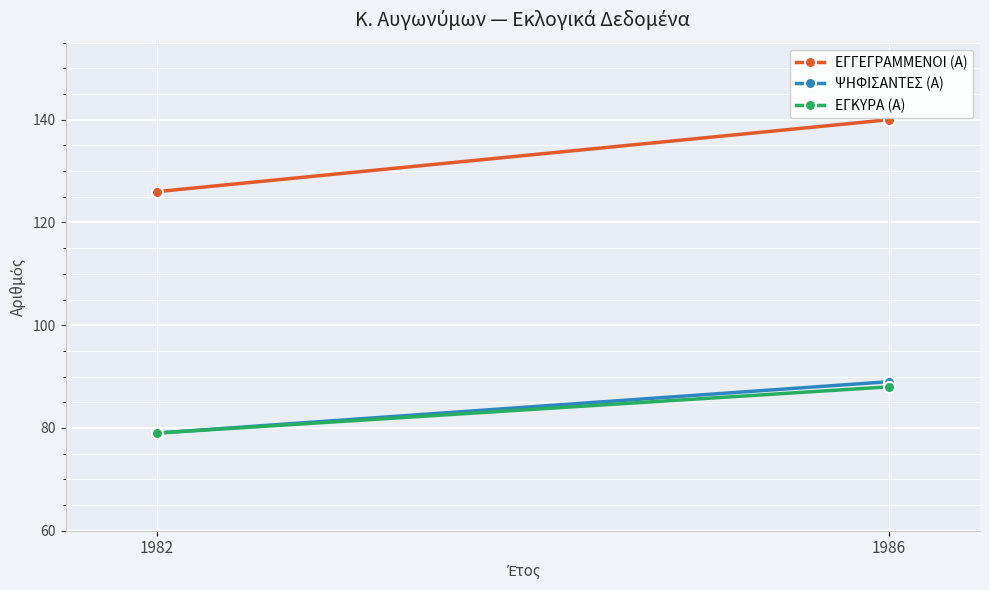

List the labels in order of ΨΗΦΙΣΑΝΤΕΣ (Α) value, smallest first.

1982, 1986